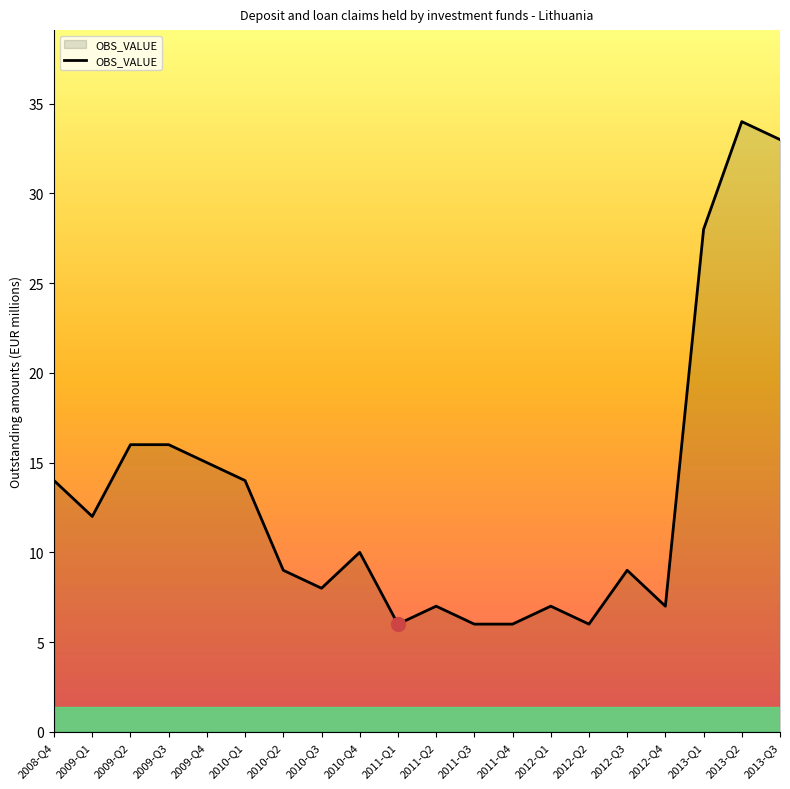

What is the ratio of the value at 2011-Q1 to the value at 2009-Q2?

0.4